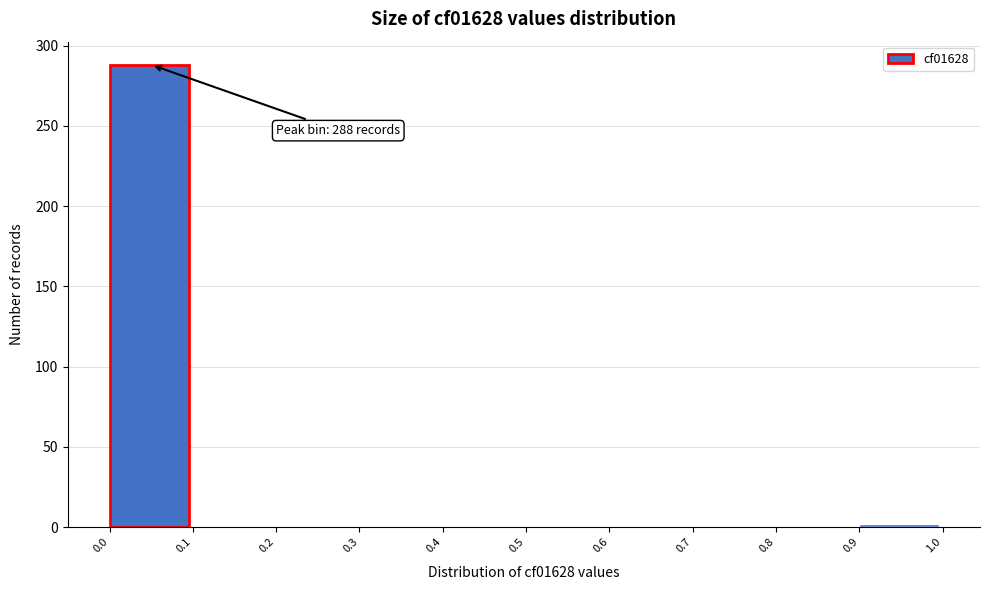

Over which range of the x-axis is the bar tallest?

0.0 to 0.1